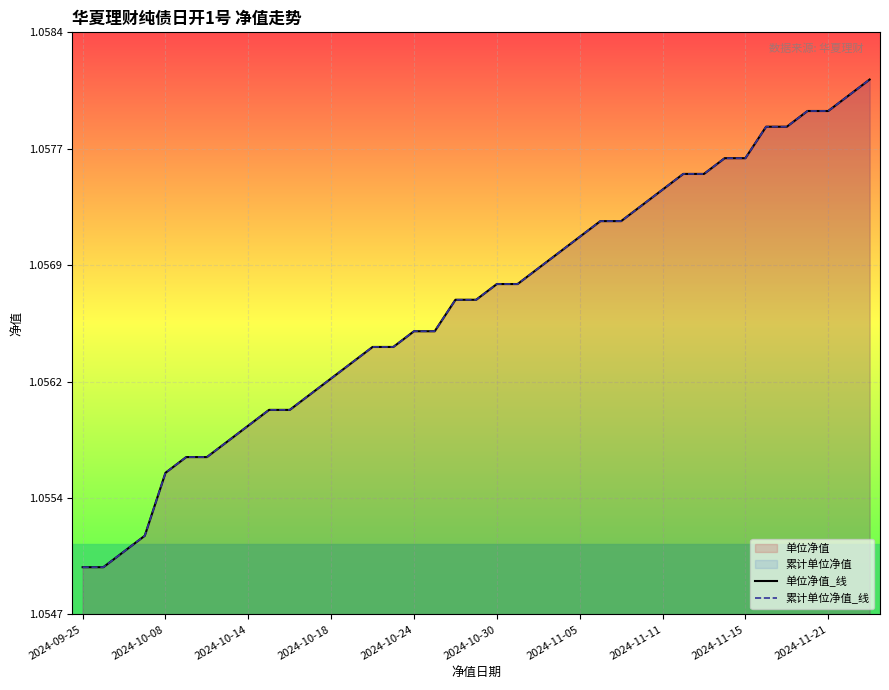

What is the average value of the 累计单位净值_线 series?

1.1